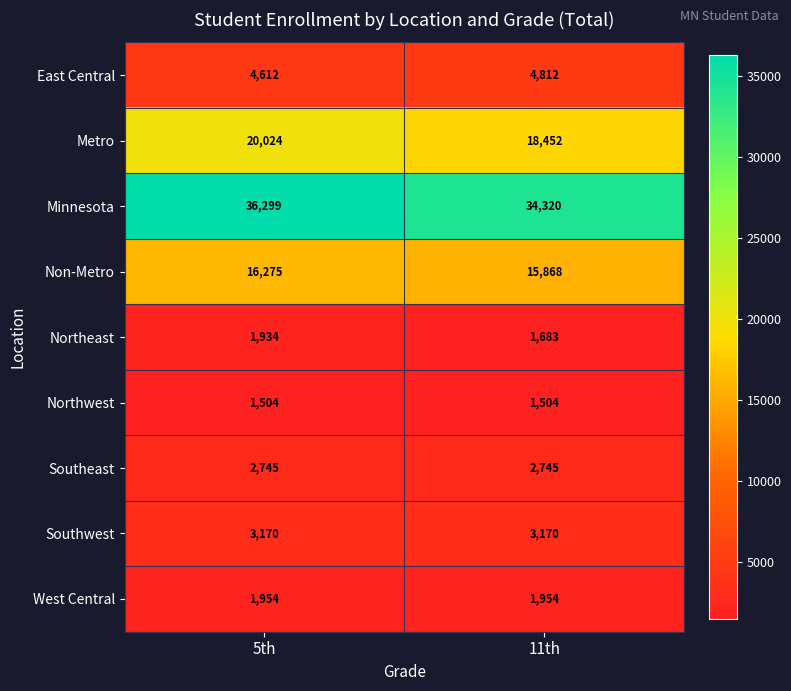

What is the average value of the Non-Metro series?

16072